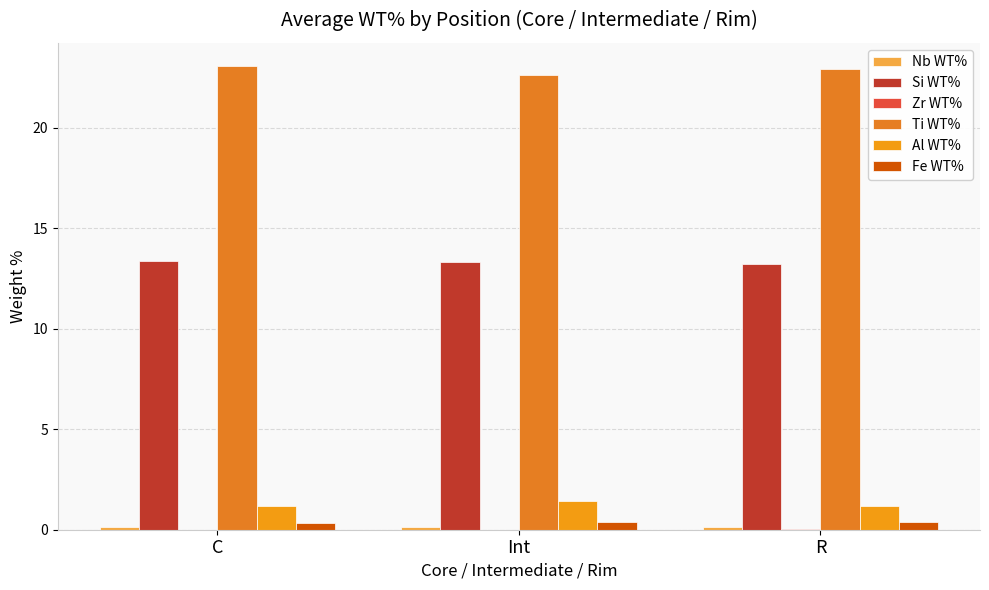

At how many categories does at least one series exceed 21?

3